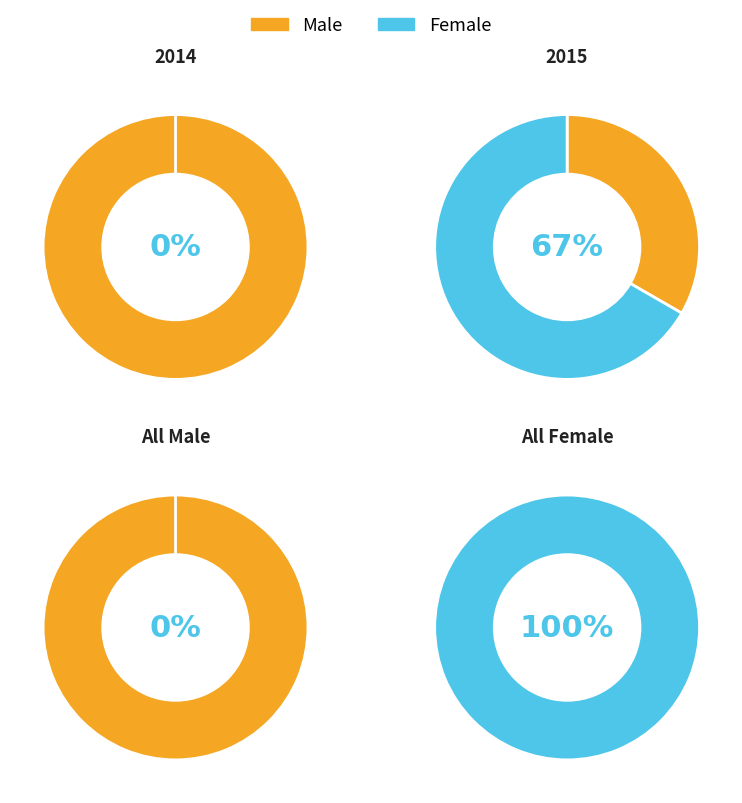

Count the number of slices in the pie.

2